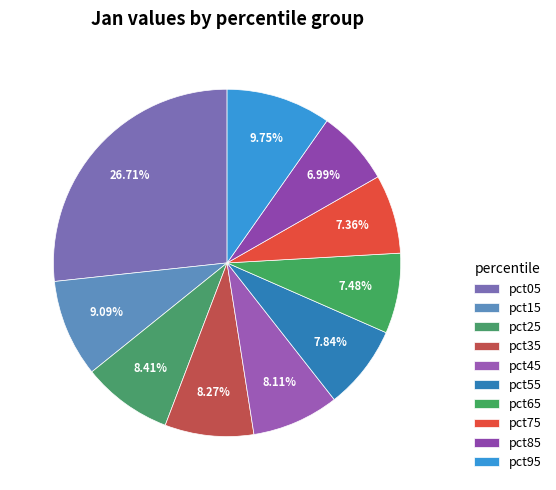

What is the largest slice in the pie chart?

pct05